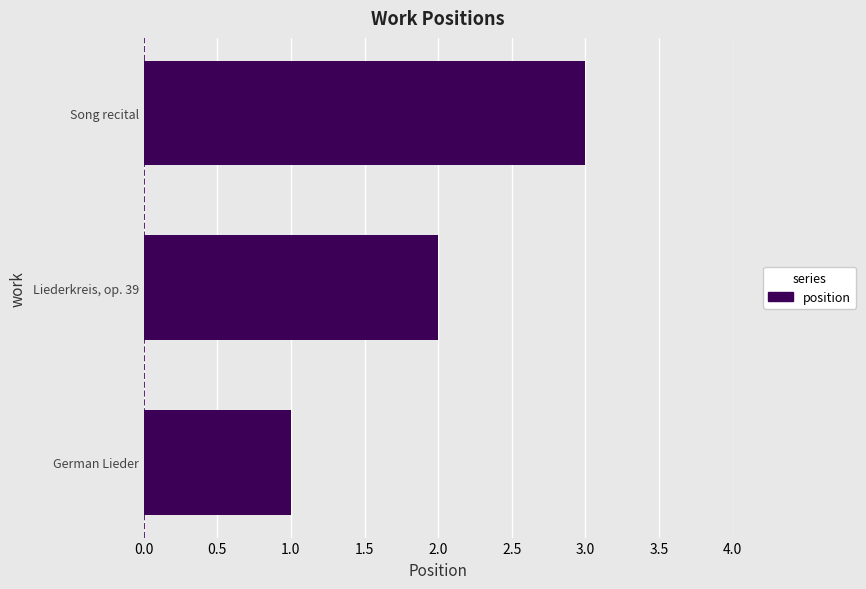

What is the ratio of the value at Song recital to the value at German Lieder?

3.0